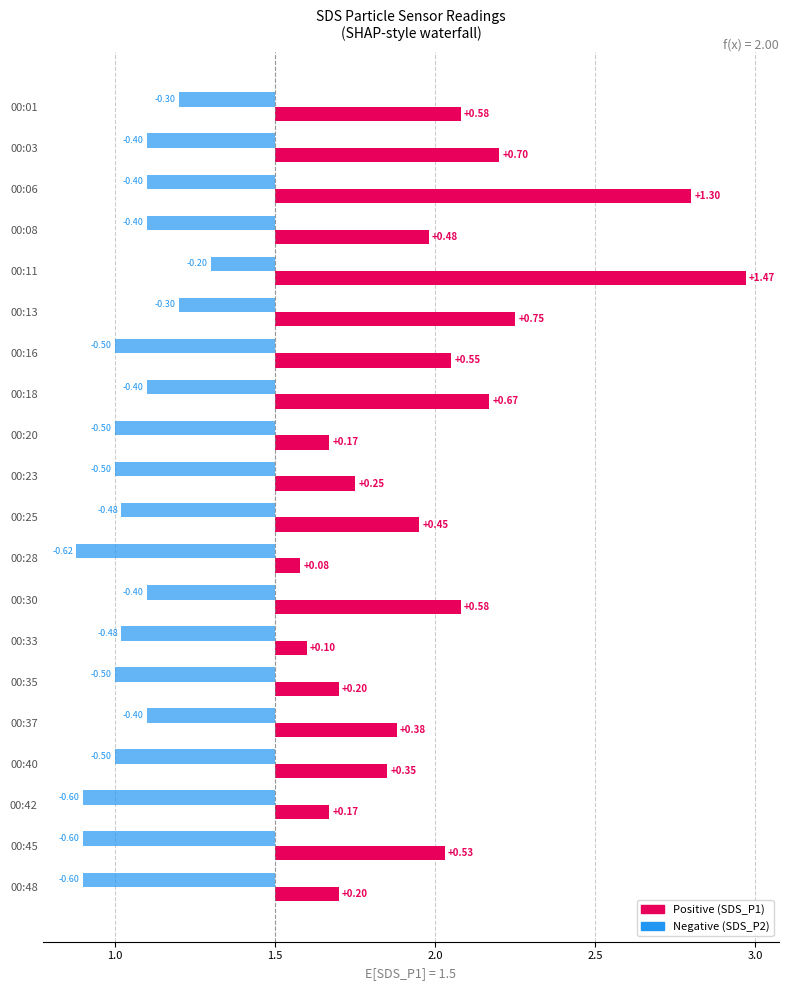

Which series has the largest total across all categories?

SDS_P1